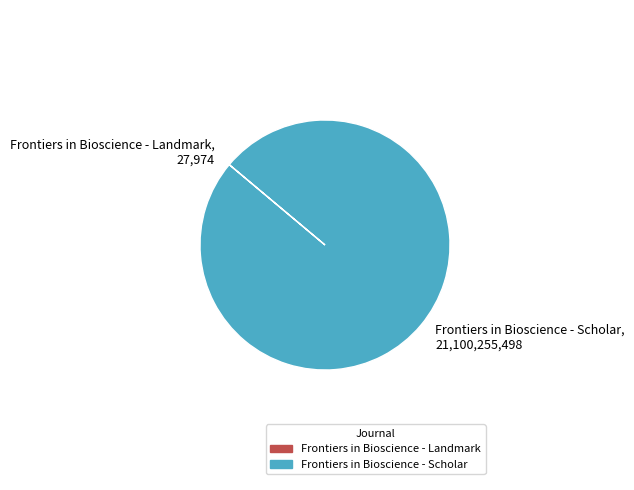

Is it true that Frontiers in Bioscience - Scholar is 100% of the pie?

True